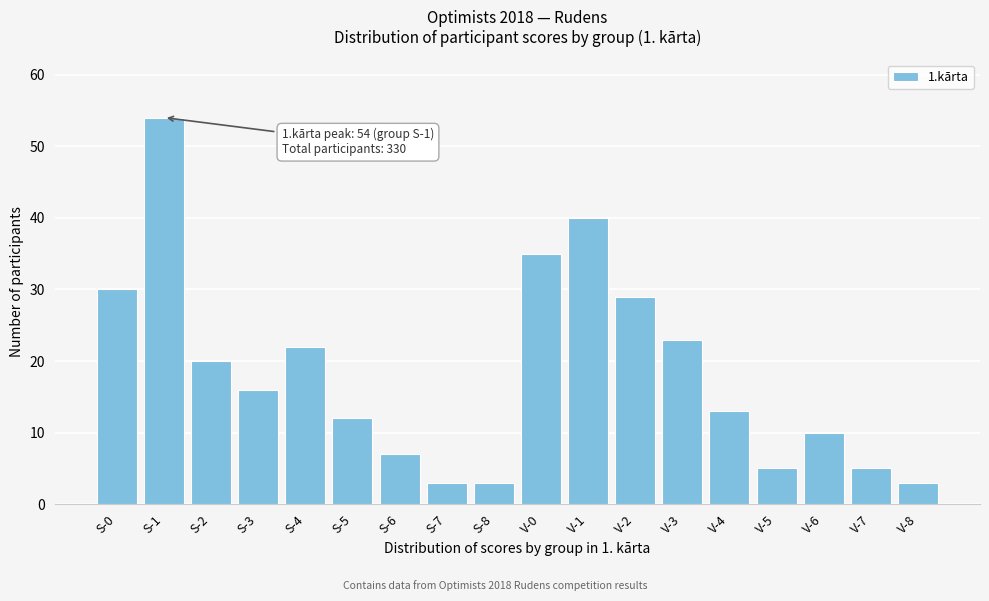

Reading left to right, what are all the values shown in this chart?

S-0=30	S-1=54	S-2=20	S-3=16	S-4=22	S-5=12	S-6=7	S-7=3	S-8=3	V-0=35	V-1=40	V-2=29	V-3=23	V-4=13	V-5=5	V-6=10	V-7=5	V-8=3